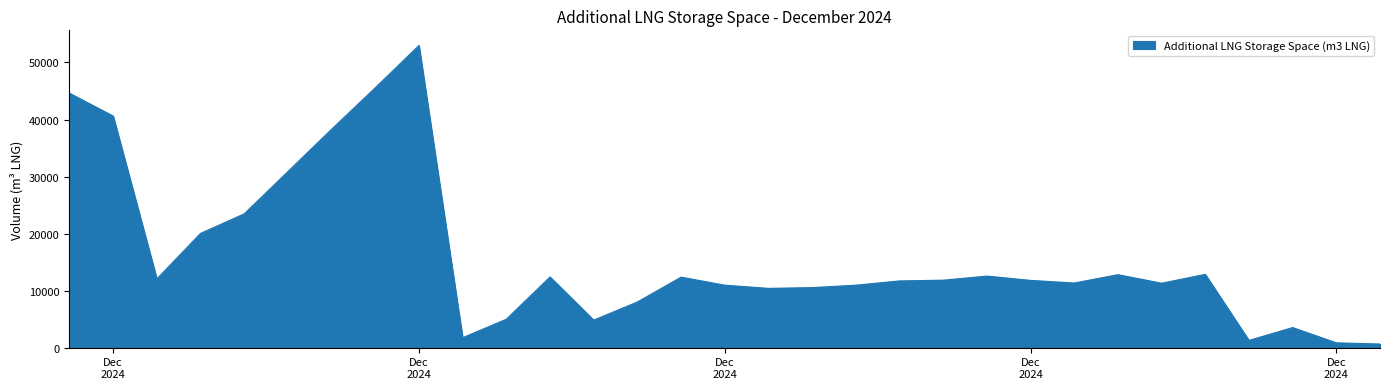

What is the difference between the maximum and minimum values?

52347